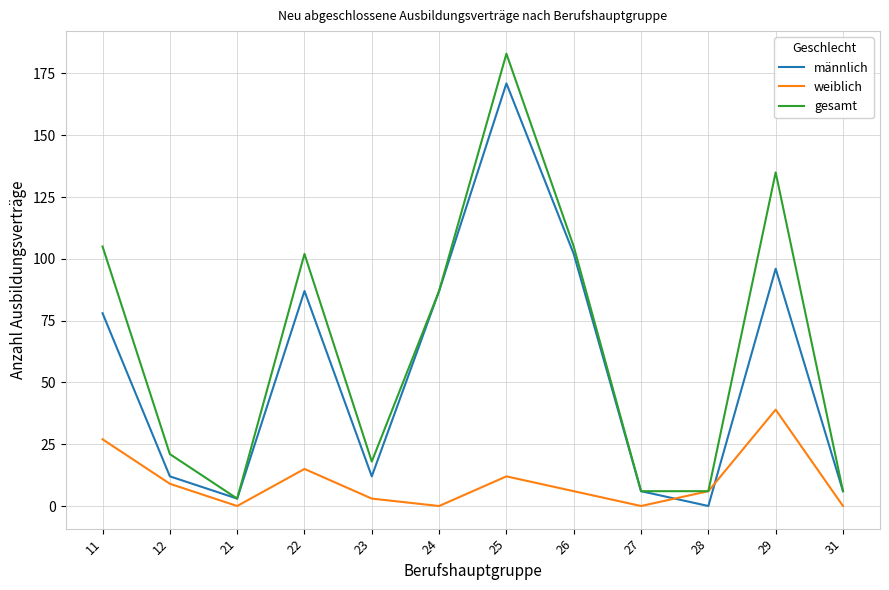

The value of weiblich at 11 is 27. True or false?

True